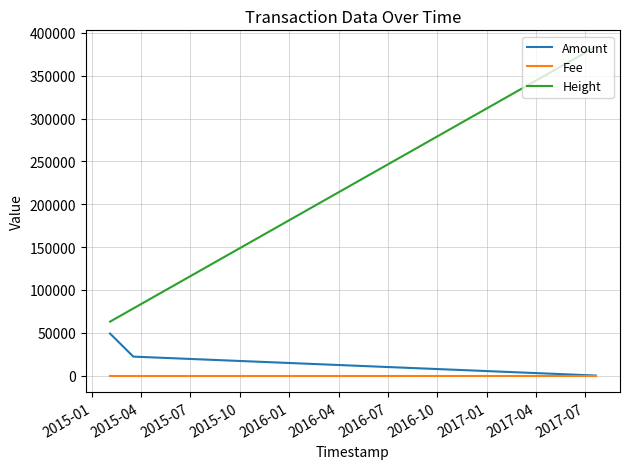

Which series has the largest range (max minus min)?

Height